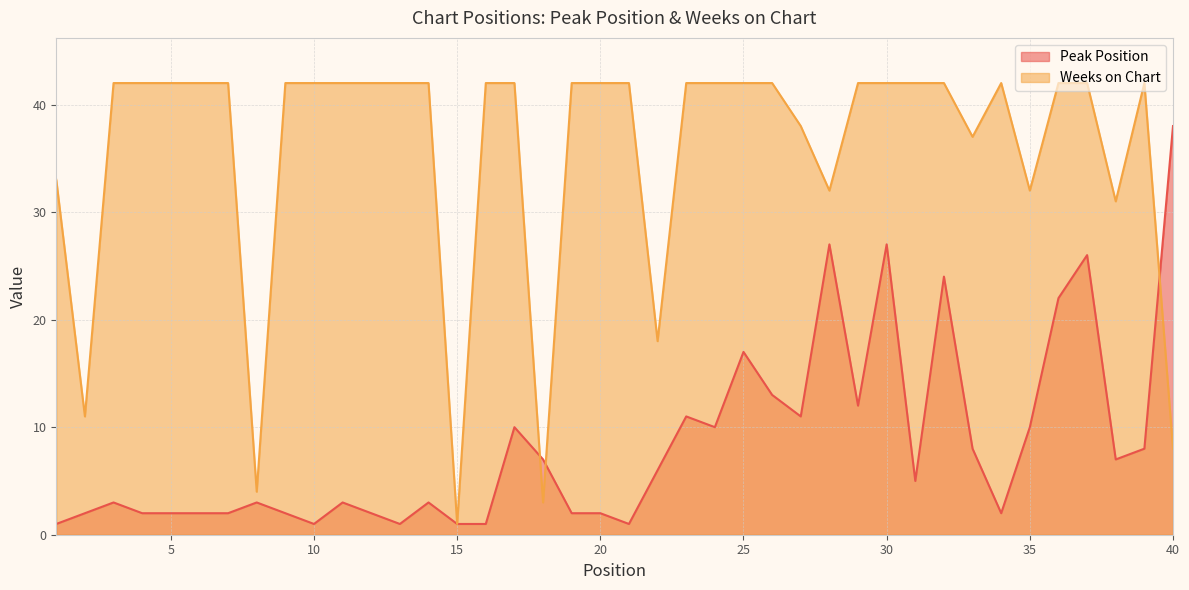

At how many categories does at least one series exceed 9?

37